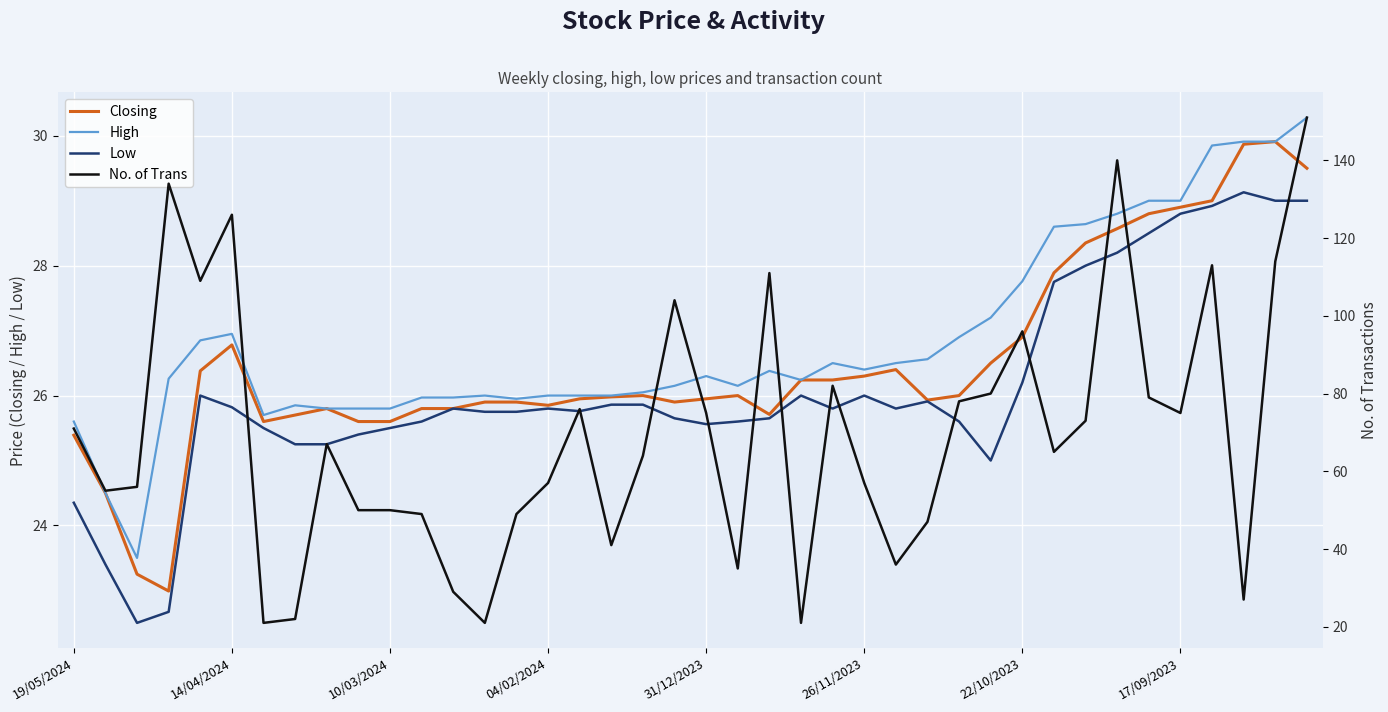

What value does the High series have at 18?

26.1